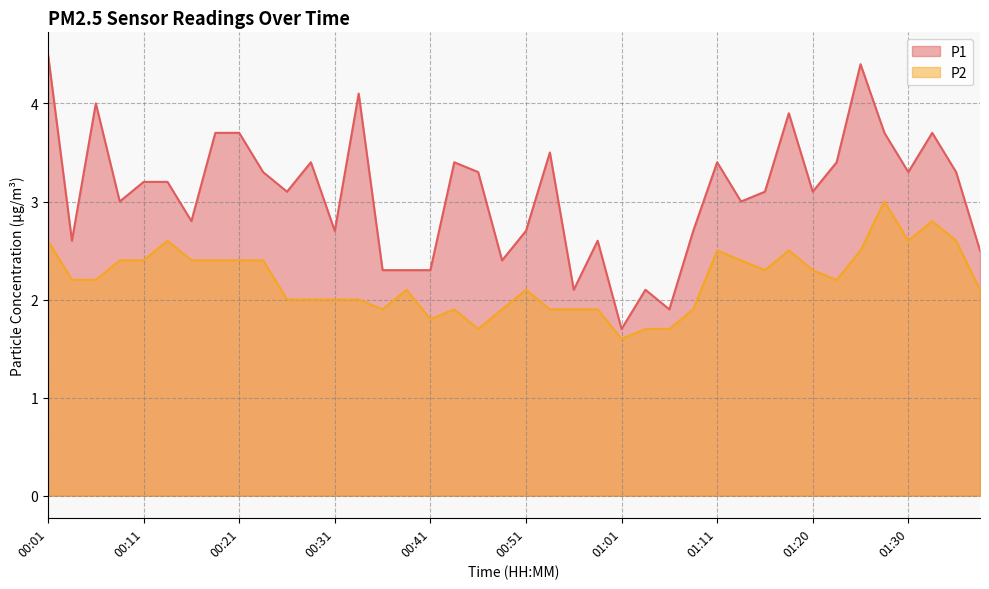

What is the sum of all P1 values?

123.4